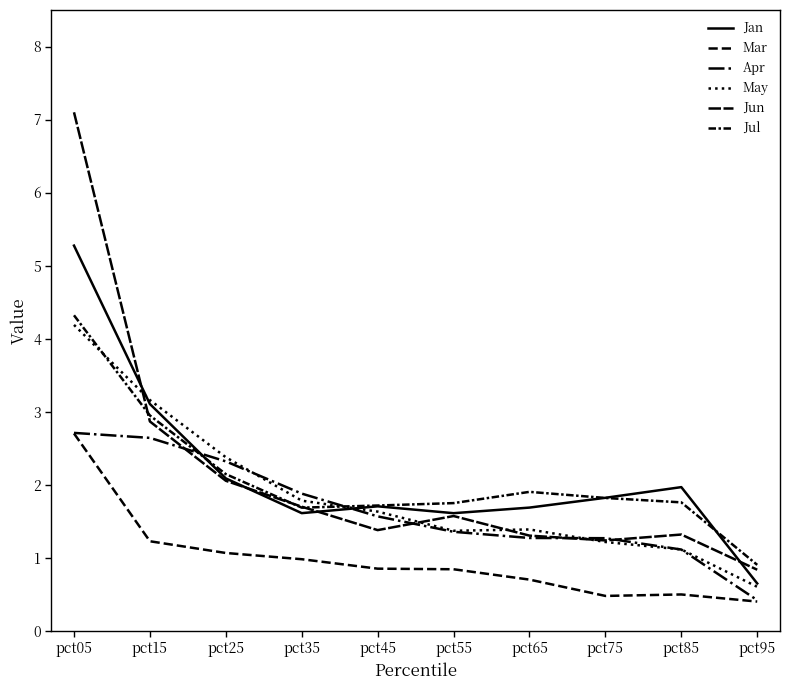

What is the difference between the maximum and minimum values in the Jun series?

6.3